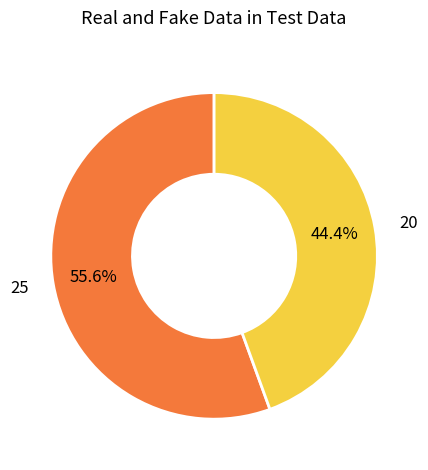

Between 20 and 25, which is larger?

25